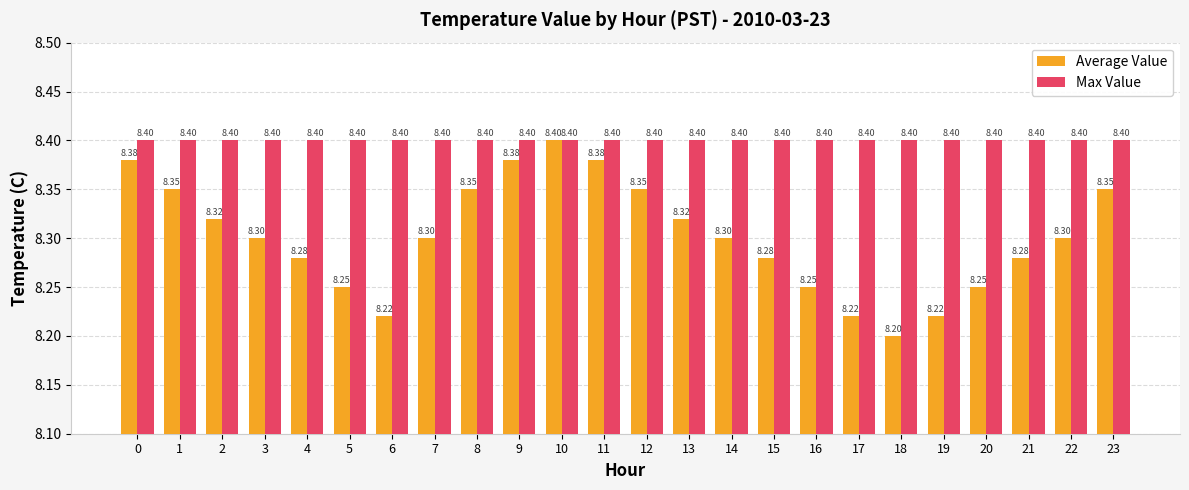

Which series has the largest total across all categories?

Max Value